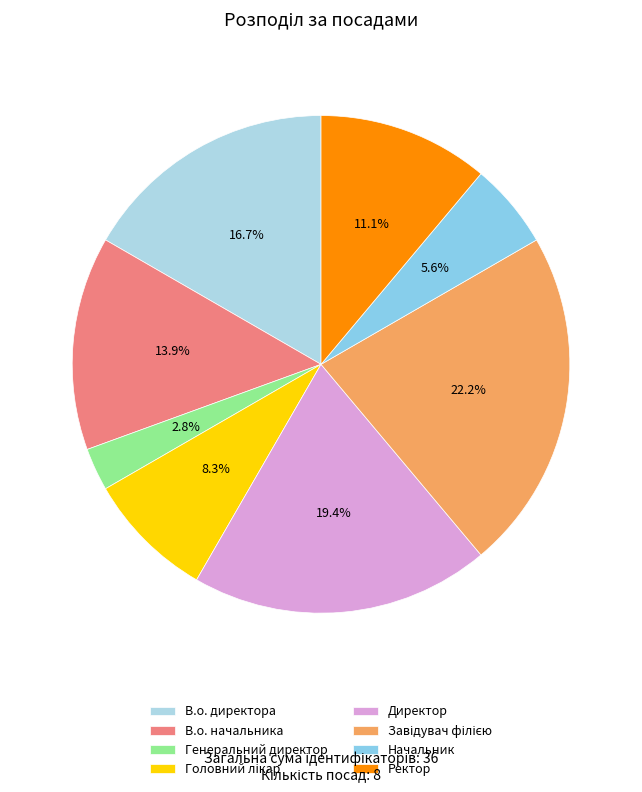

What is the ratio of the value at Головний лікар to the value at Начальник?

1.5